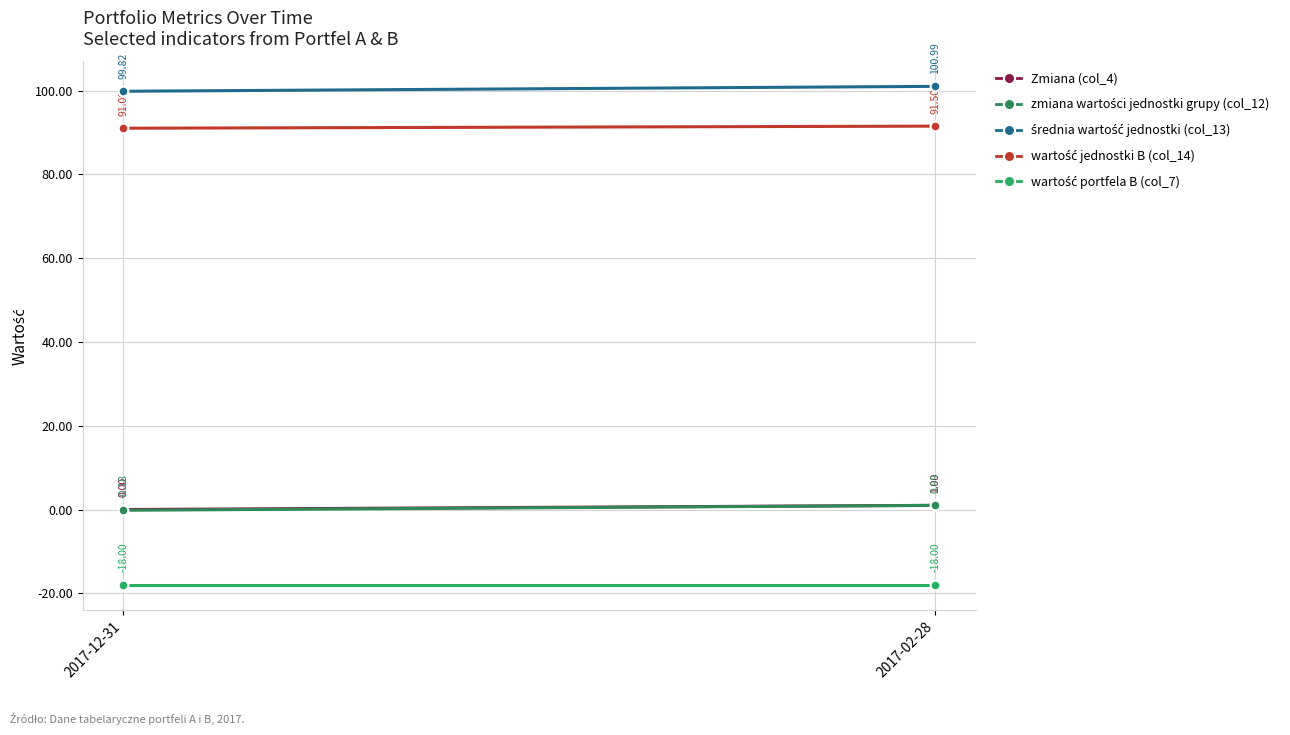

What is the approximate value of zmiana wartości jednostki grupy (col_12) at 2017-12-31?

-0.2